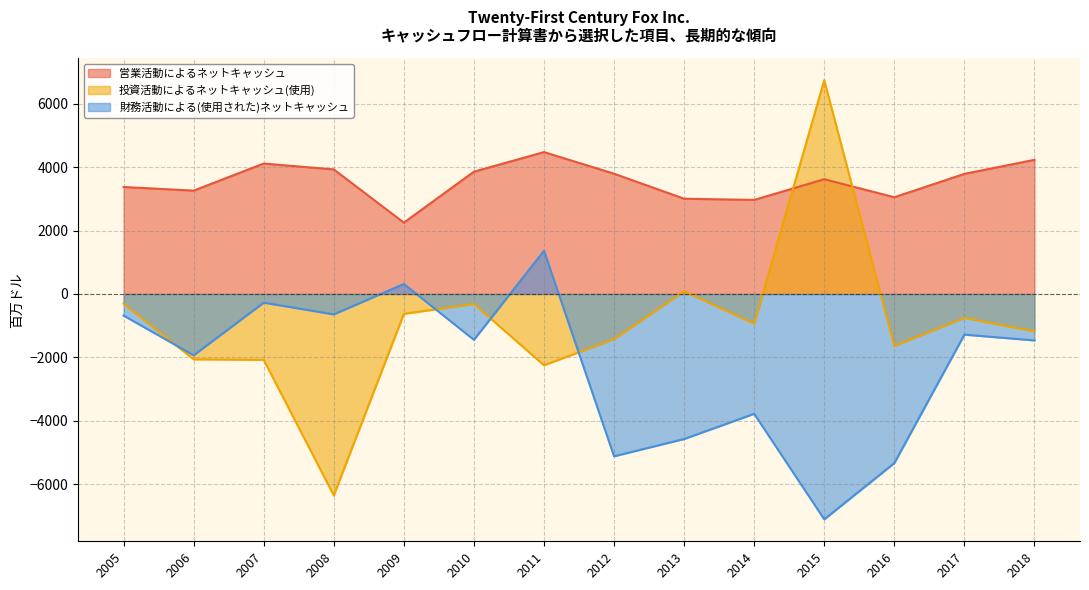

The 投資活動によるネットキャッシュ(使用) series shows -627 at 2009. True or false?

True